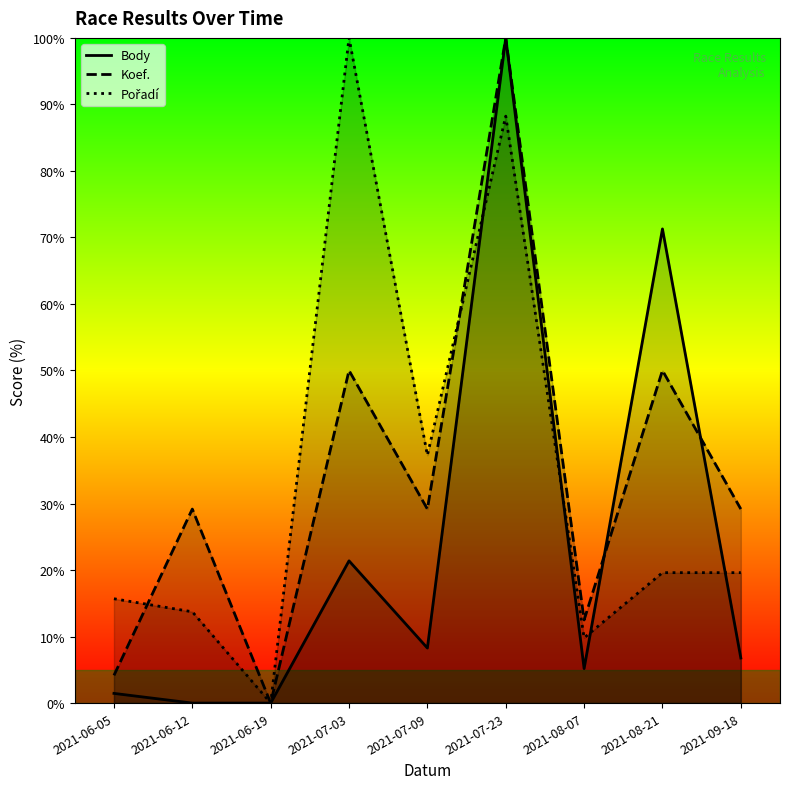

What is the difference between the Pořadí values at 2021-06-19 and 2021-08-21?

19.6